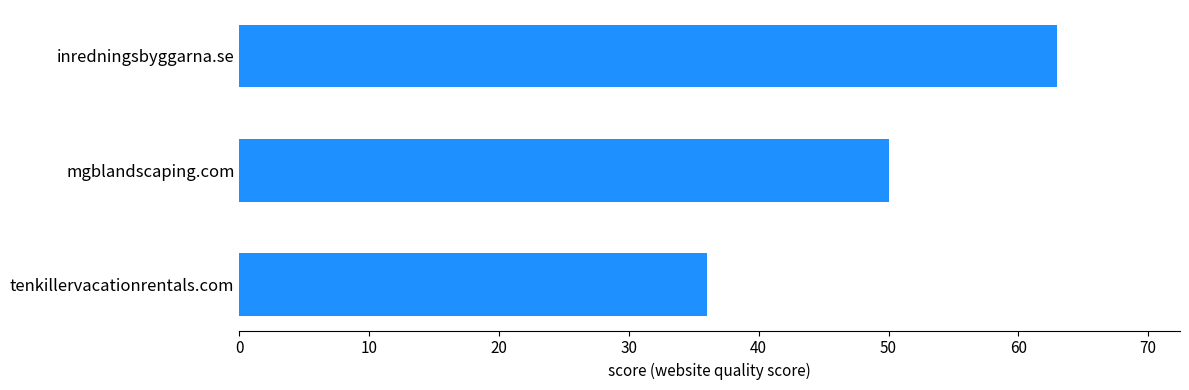

Reading top to bottom, transcribe all the data shown in this chart.

63	50	36